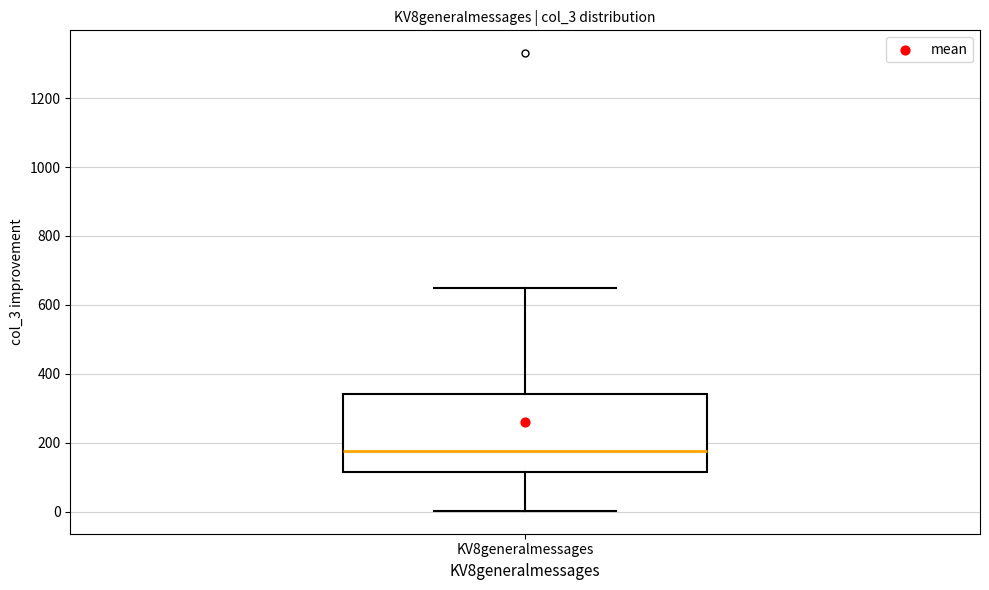

Where is the upper edge of the box for KV8generalmessages on the y-axis? The values are not printed on the chart, so give them approximately, as read against the axis.

340